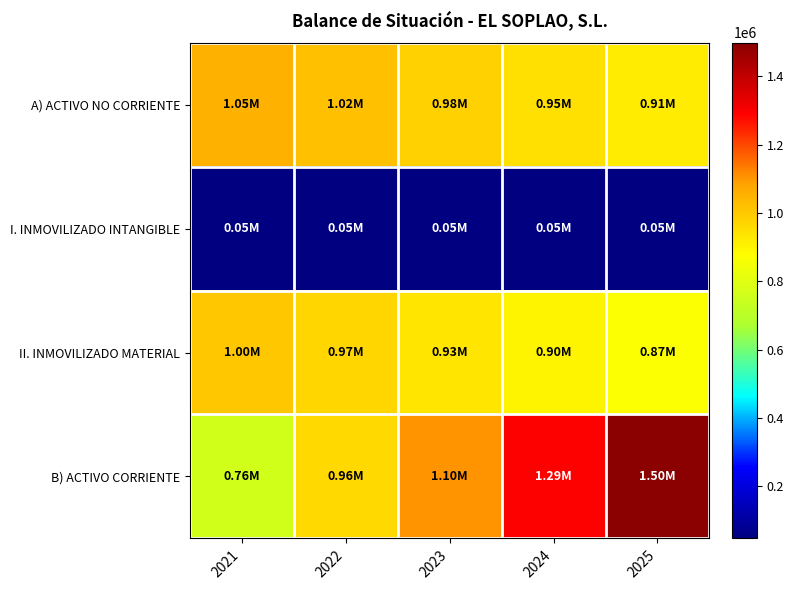

List the series in order of their peak value, lowest first.

I. INMOVILIZADO INTANGIBLE, II. INMOVILIZADO MATERIAL, A) ACTIVO NO CORRIENTE, B) ACTIVO CORRIENTE